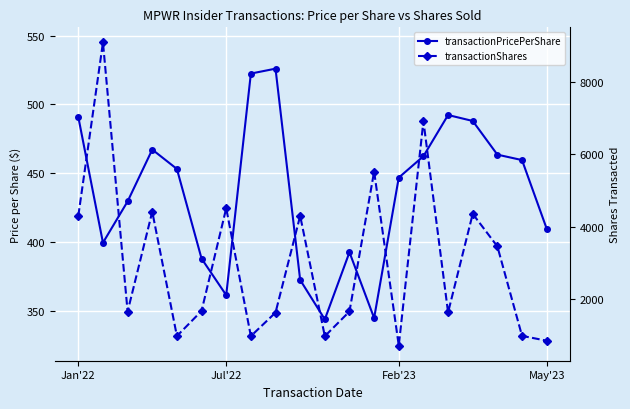

What is the label of the 15th point from the left?

14